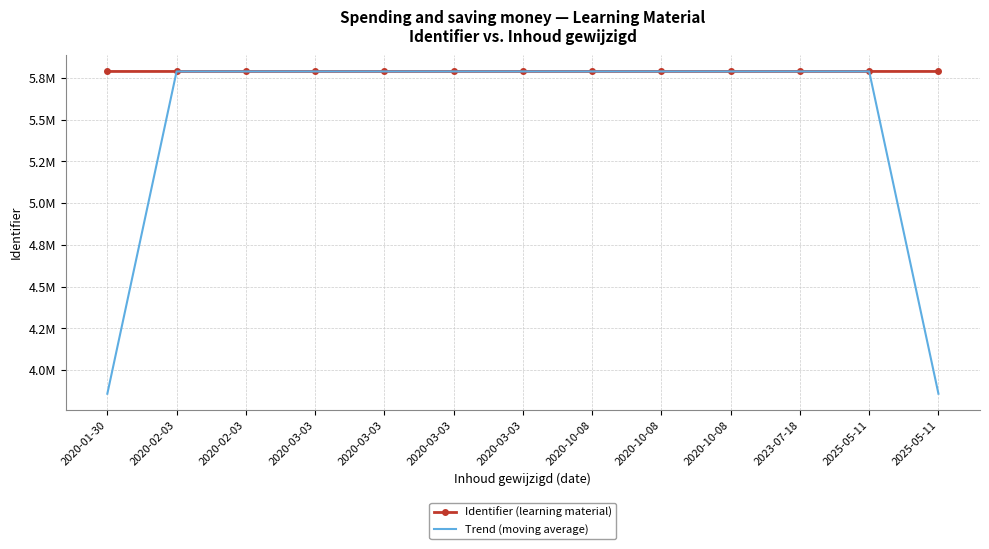

Between 2020-10-08 and 2020-10-08, which is larger?

2020-10-08